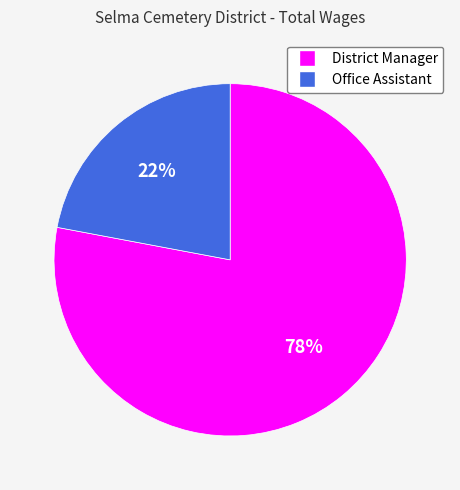

Is the sum of Office Assistant and District Manager greater than half?

Yes